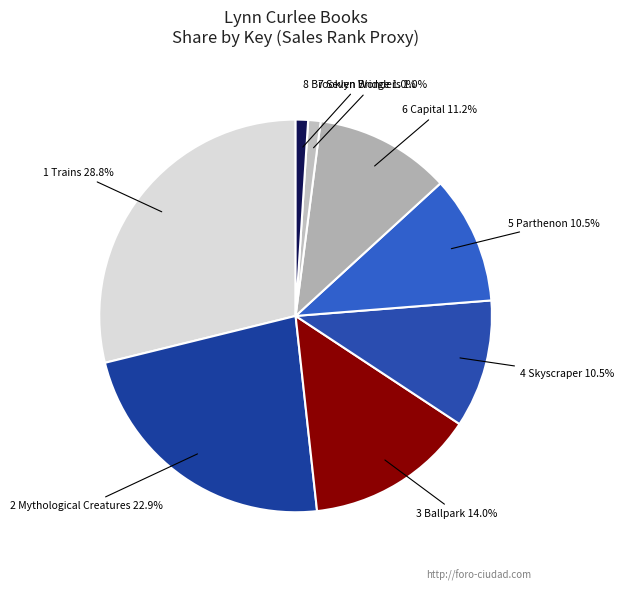

How many segments does this pie chart have?

8